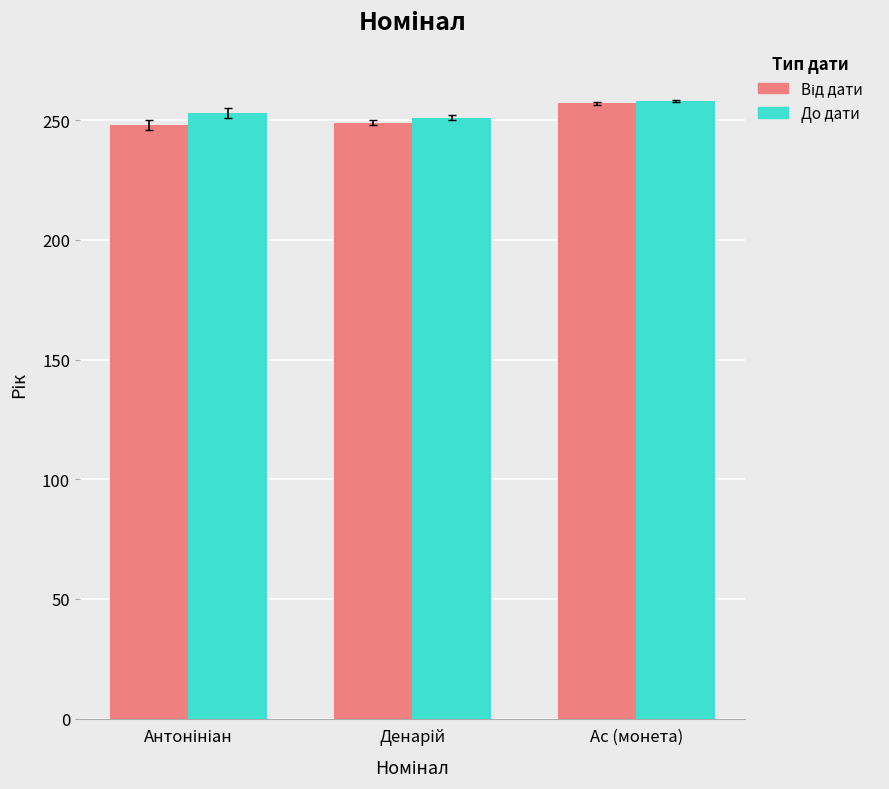

What is the minimum value shown in the chart?

248